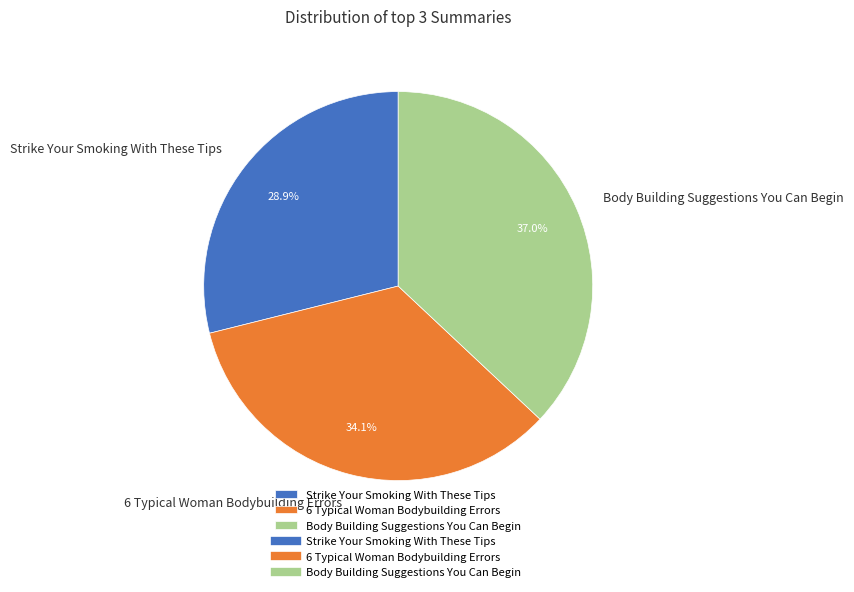

Is there any slice that represents more than half of the pie?

No